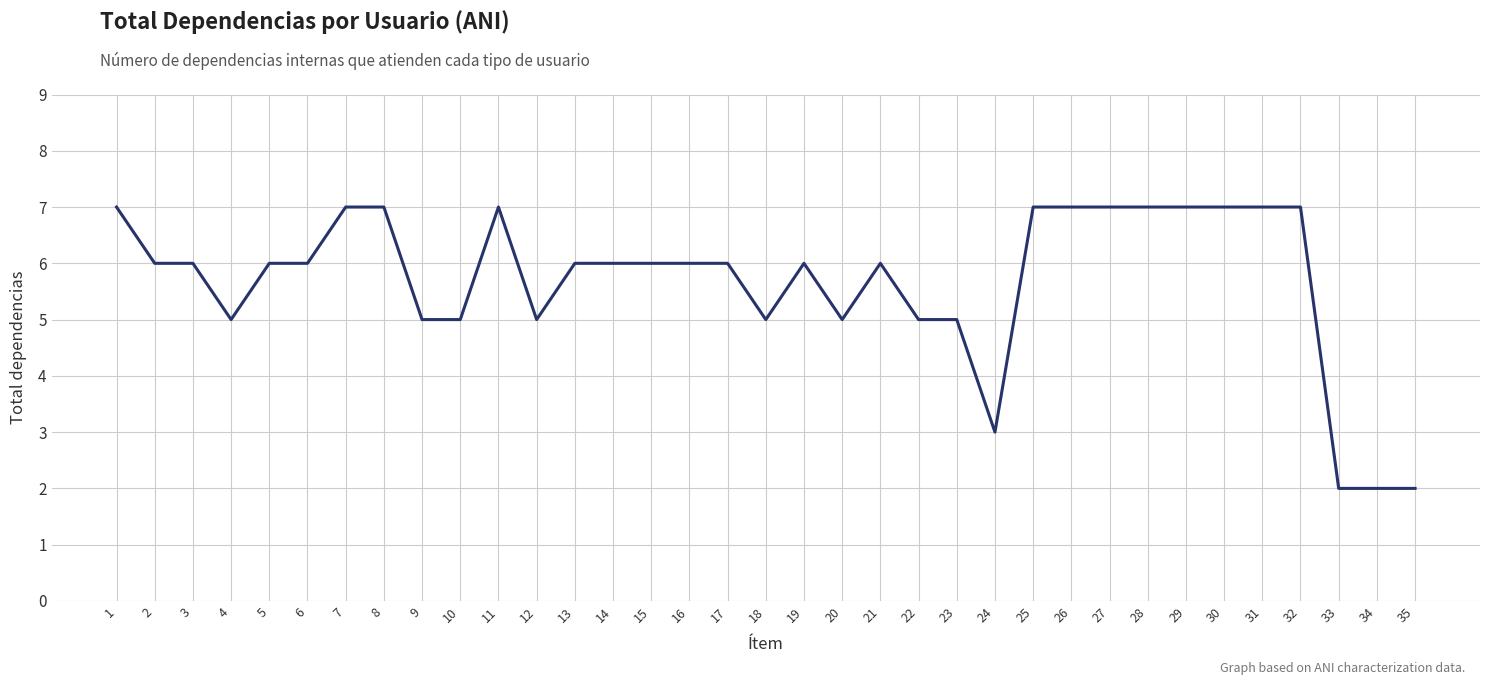

The chart shows a value of 1 at 24. True or false?

False